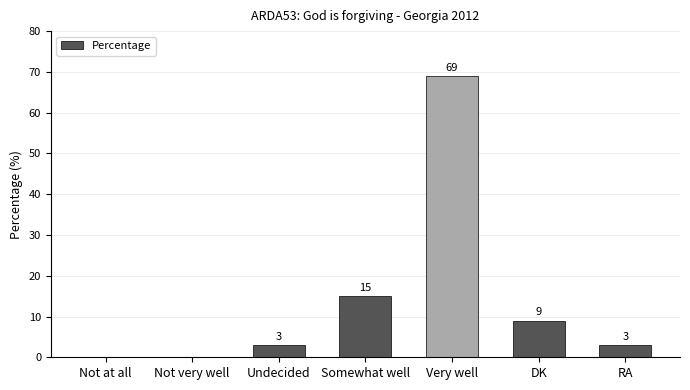

What is the sum of all values?

99